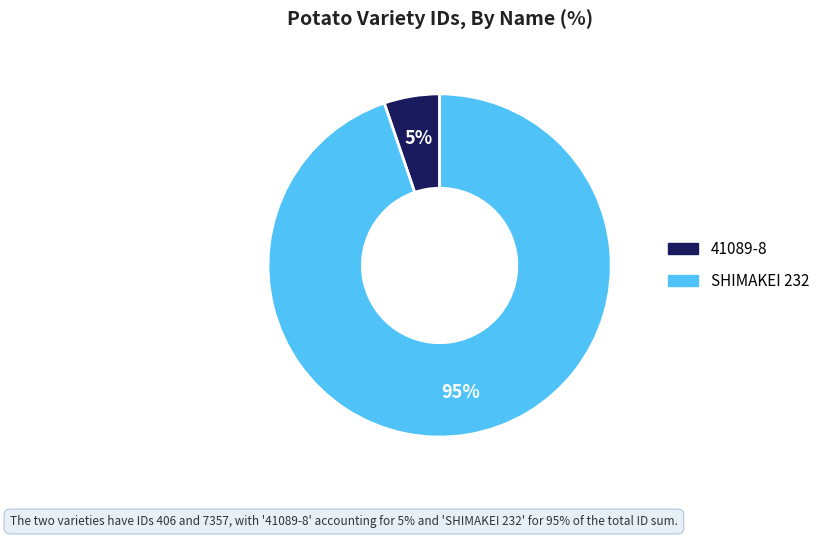

What percentage is the 41089-8 slice, to the nearest percent?

5%